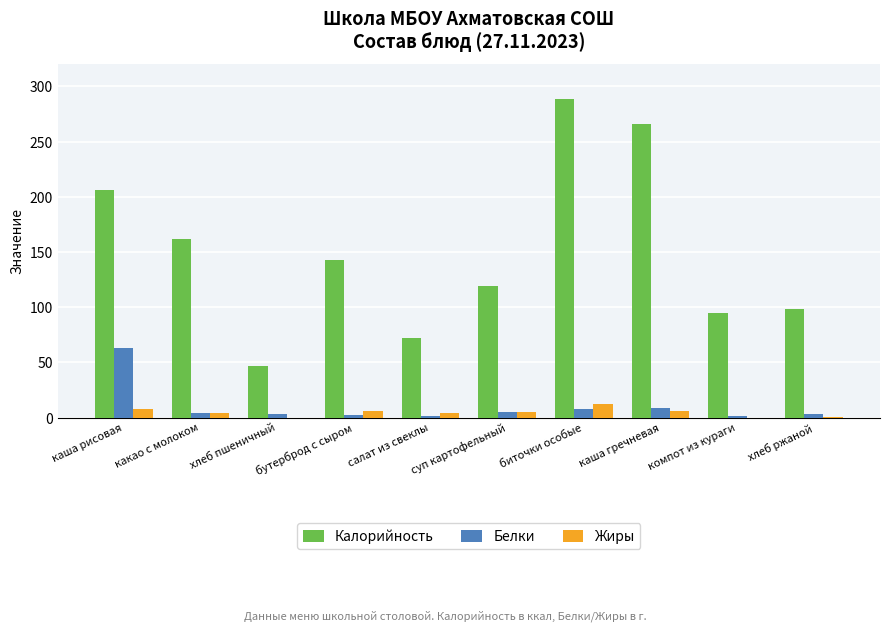

How many series are shown in this chart?

3